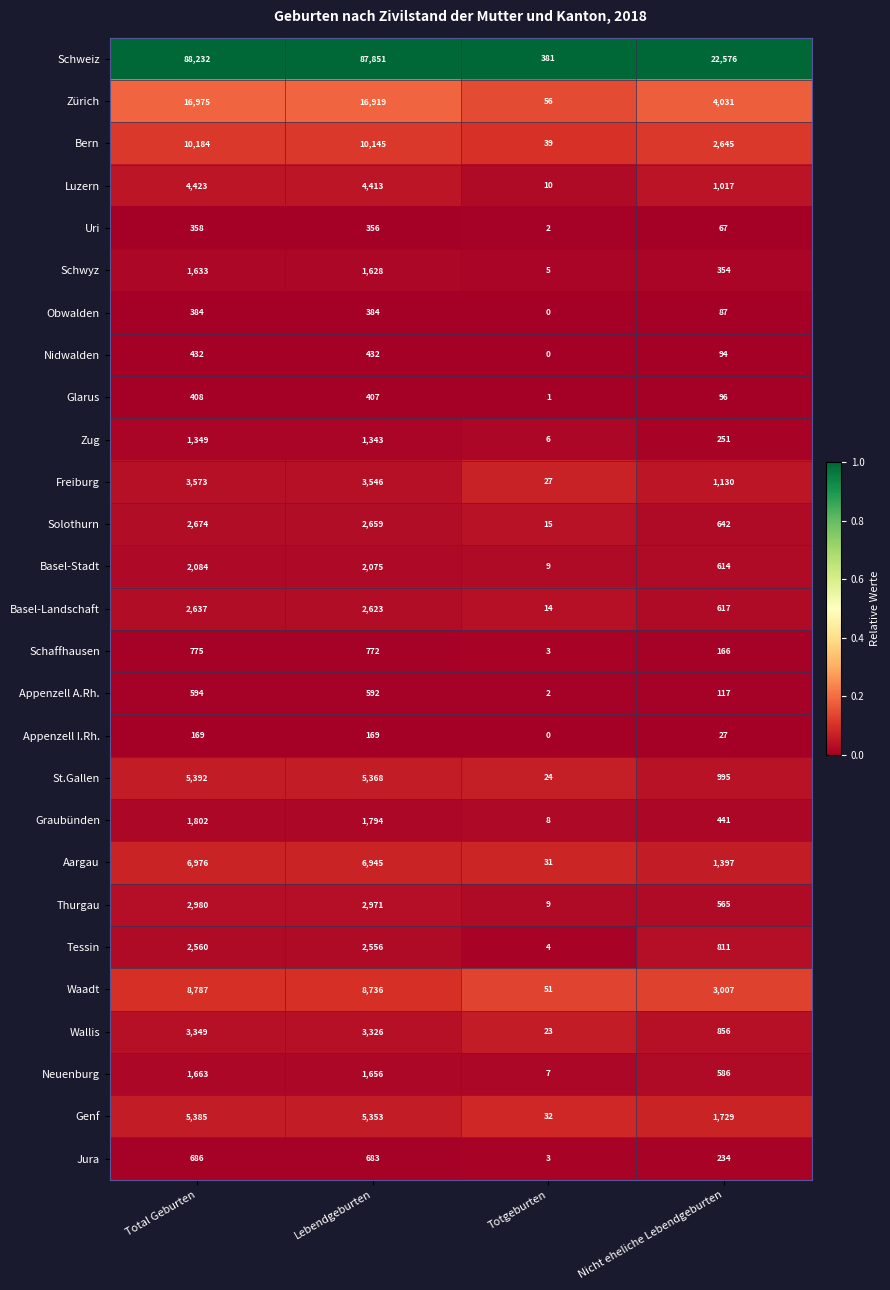

Where is Basel-Landschaft nearest to the value 1325?

Nicht eheliche Lebendgeburten